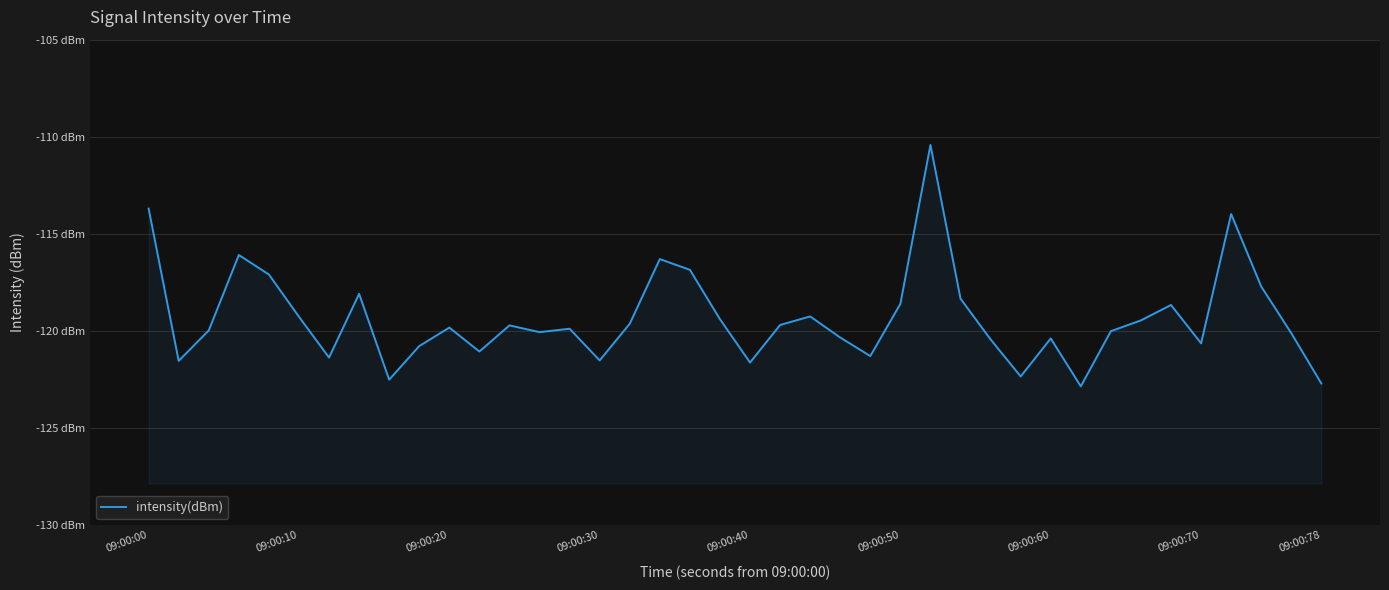

Is it true that the value at 09:00:40 is -121.6?

True